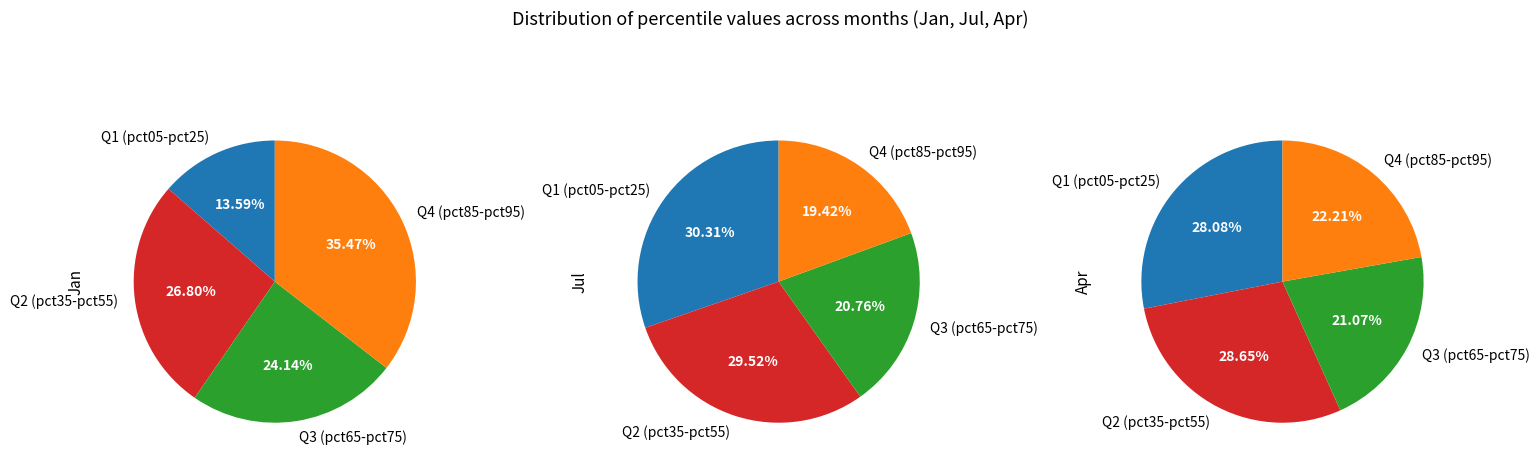

Is pct35 the majority of the pie?

No